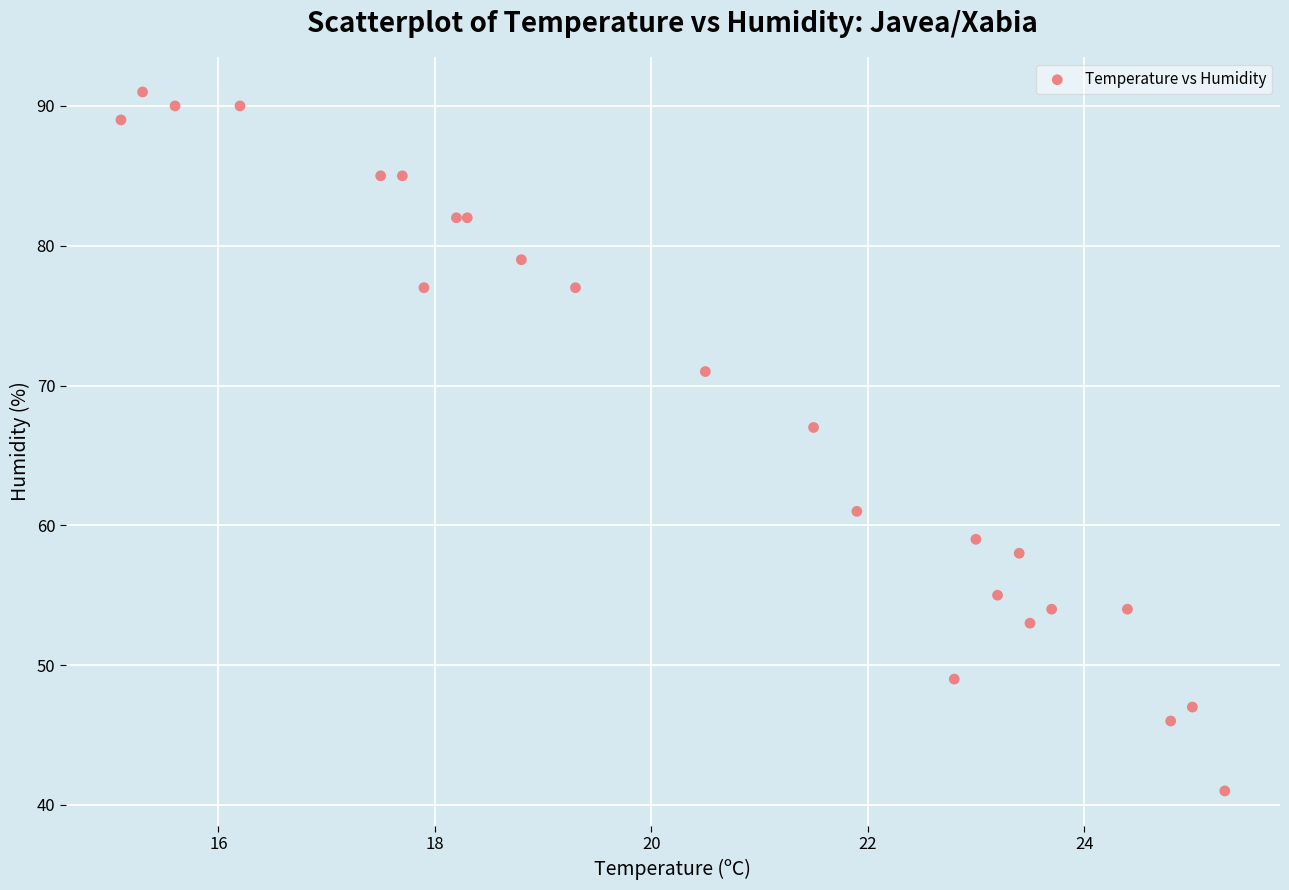

What Y value in the scatter plot is closest to 66?

67